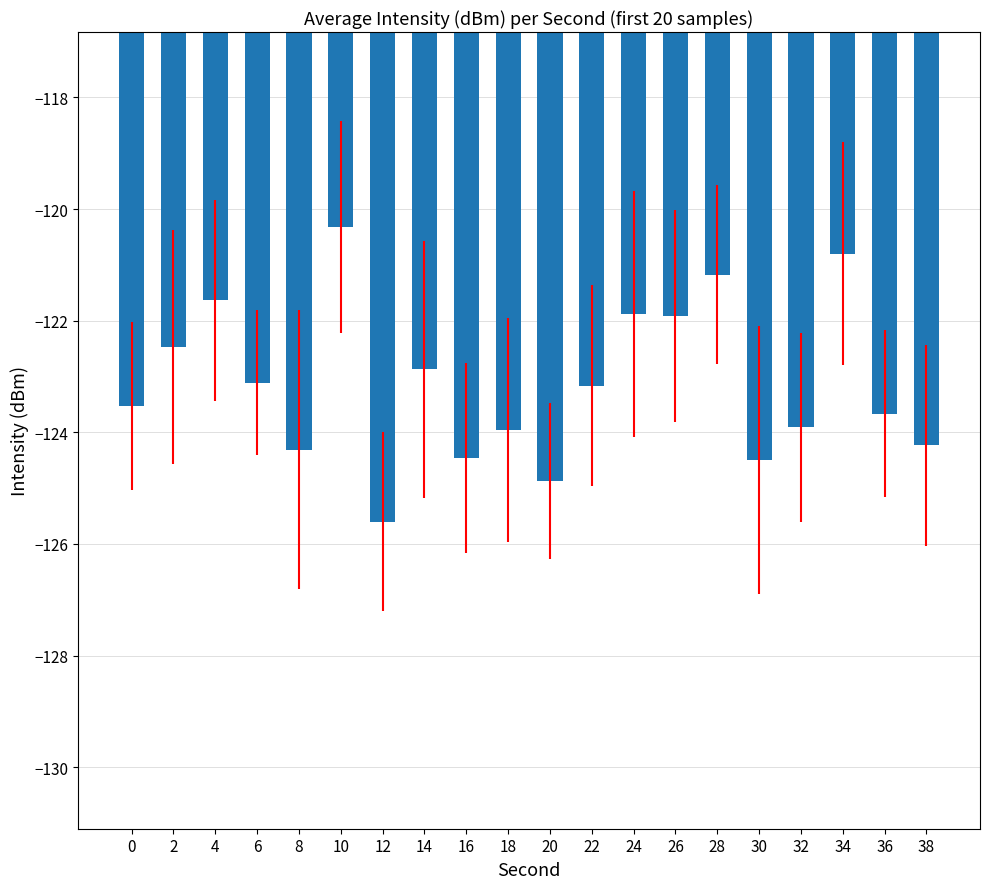

Does the chart contain stacked bars?

No